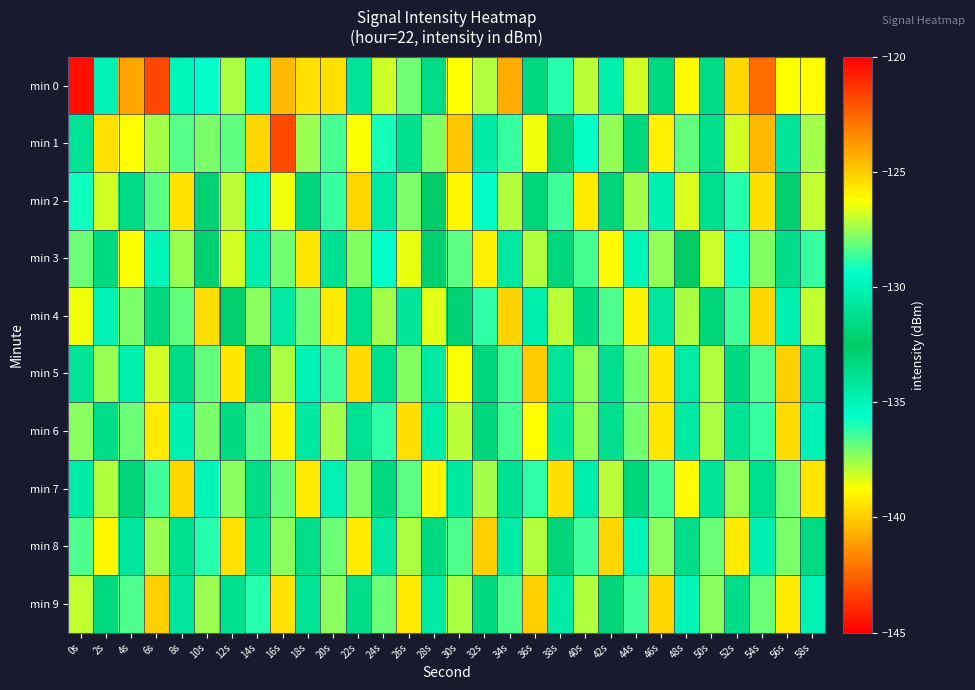

Which series has the largest range (max minus min)?

min 0